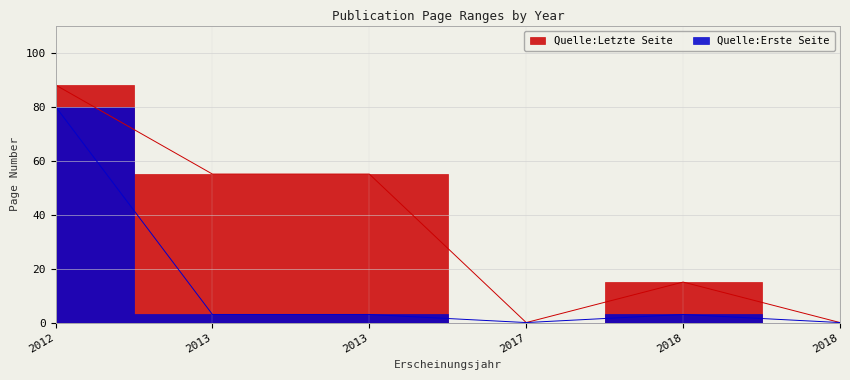

What is the highest value of the Quelle:Erste Seite series?

80